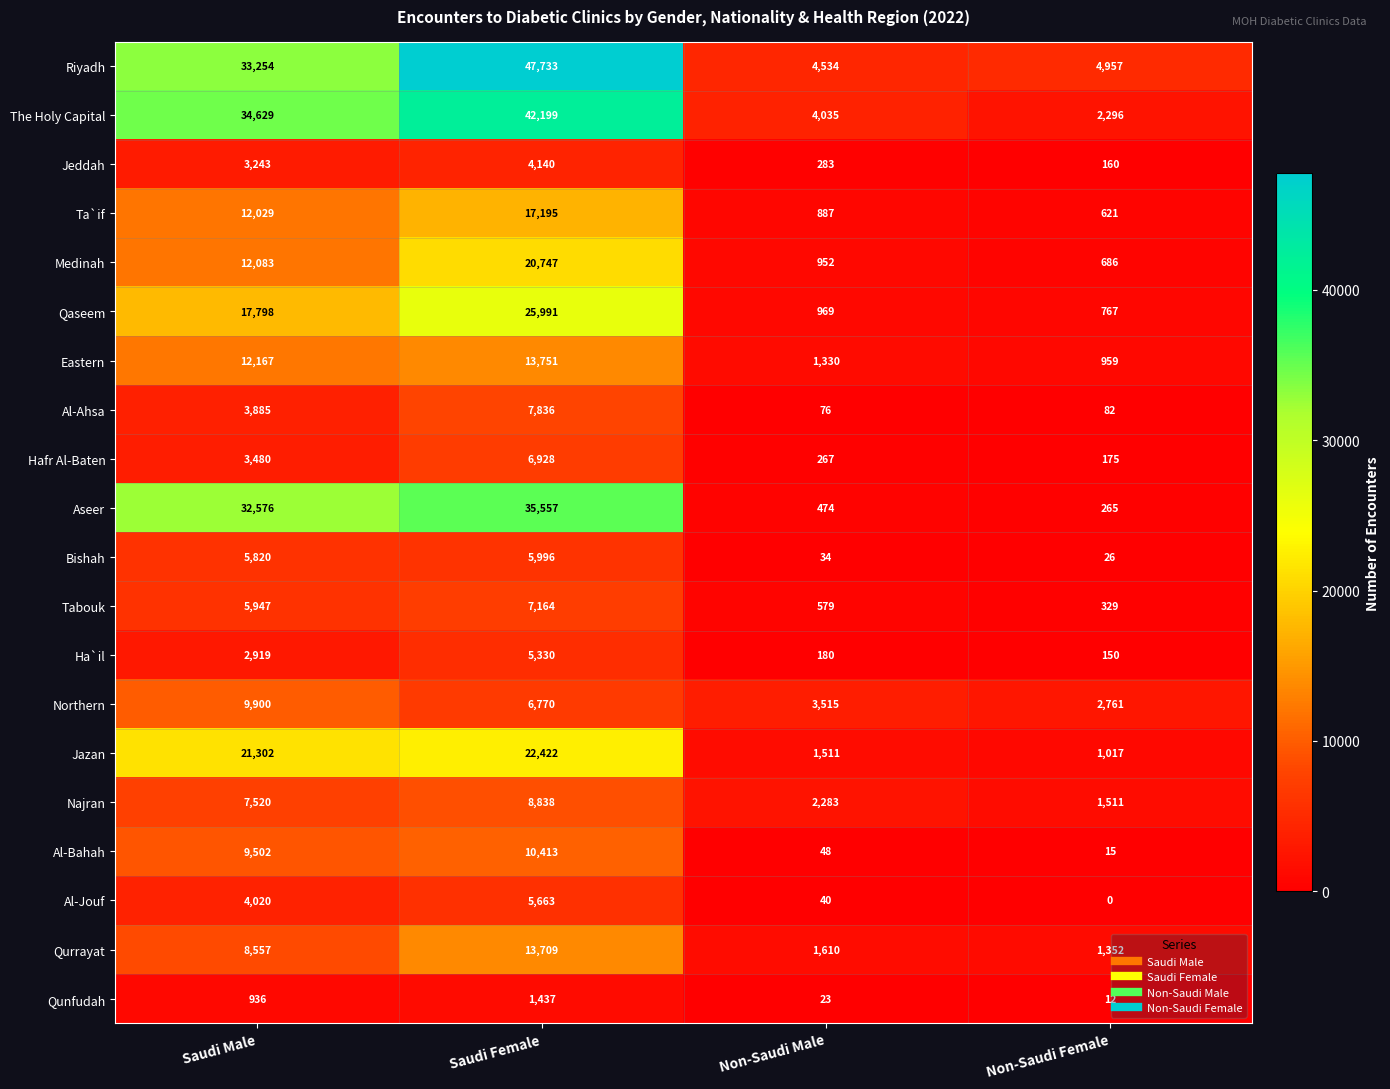

At which label is Jazan closest to 11719?

Saudi Male